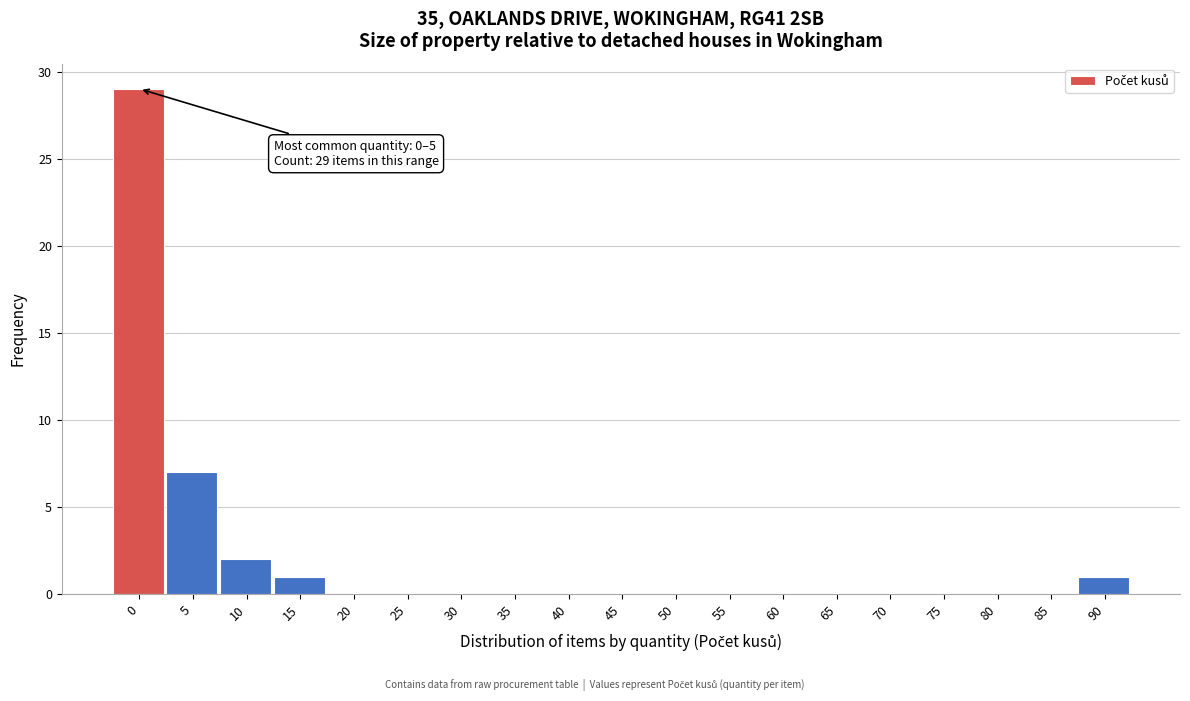

Reading left to right, what are all the values shown in this chart?

0=29	5=7	10=2	15=1	20=0	25=0	30=0	35=0	40=0	45=0	50=0	55=0	60=0	65=0	70=0	75=0	80=0	85=0	90=1